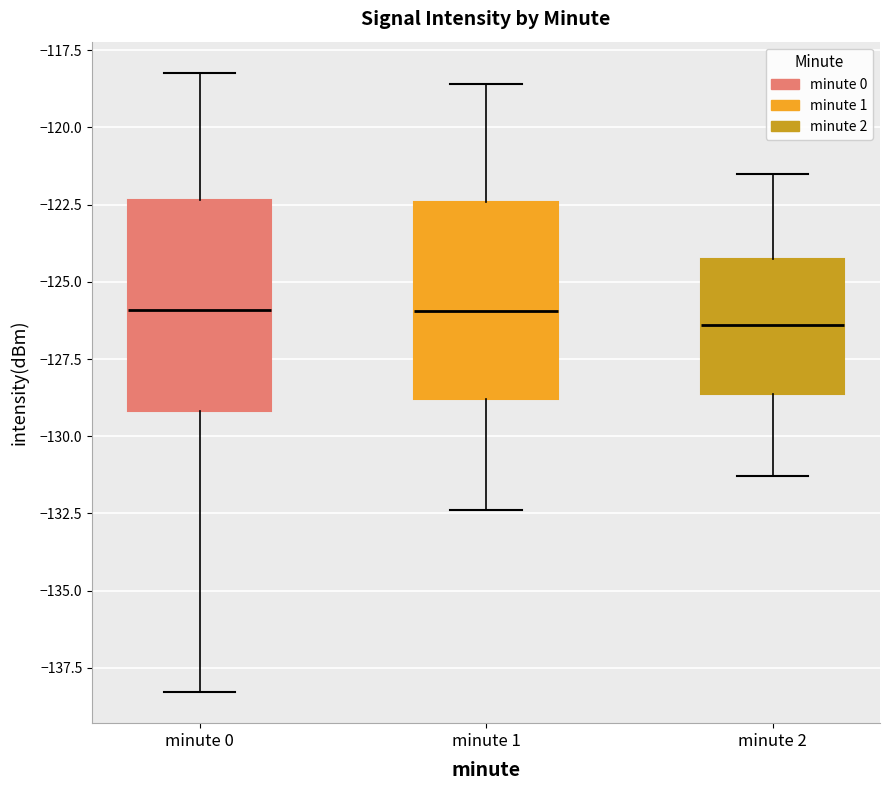

Reading left to right, transcribe this box plot: for each box, give where its median line is, the range the box spans, and where its two whiskers end, as read against the y-axis. The values are not printed on the chart, so give them approximately, as read against the axis.

minute 0: median -126.0, box -129.0 to -122.5, whiskers -138.5 to -118.0
minute 1: median -126.0, box -129.0 to -122.5, whiskers -132.5 to -118.5
minute 2: median -126.5, box -128.5 to -124.5, whiskers -131.5 to -121.5